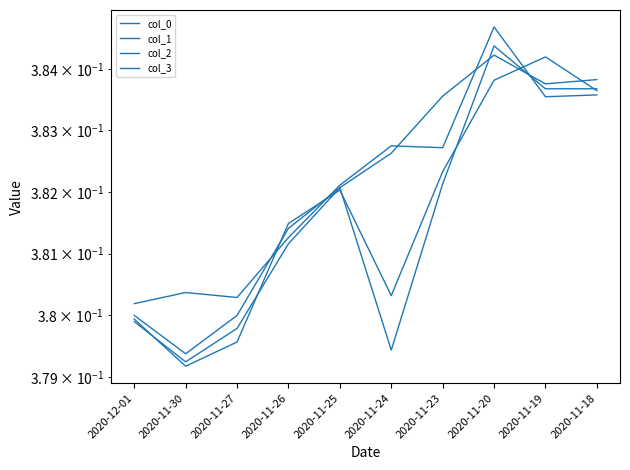

What is the sum of all col_3 values?

3.8